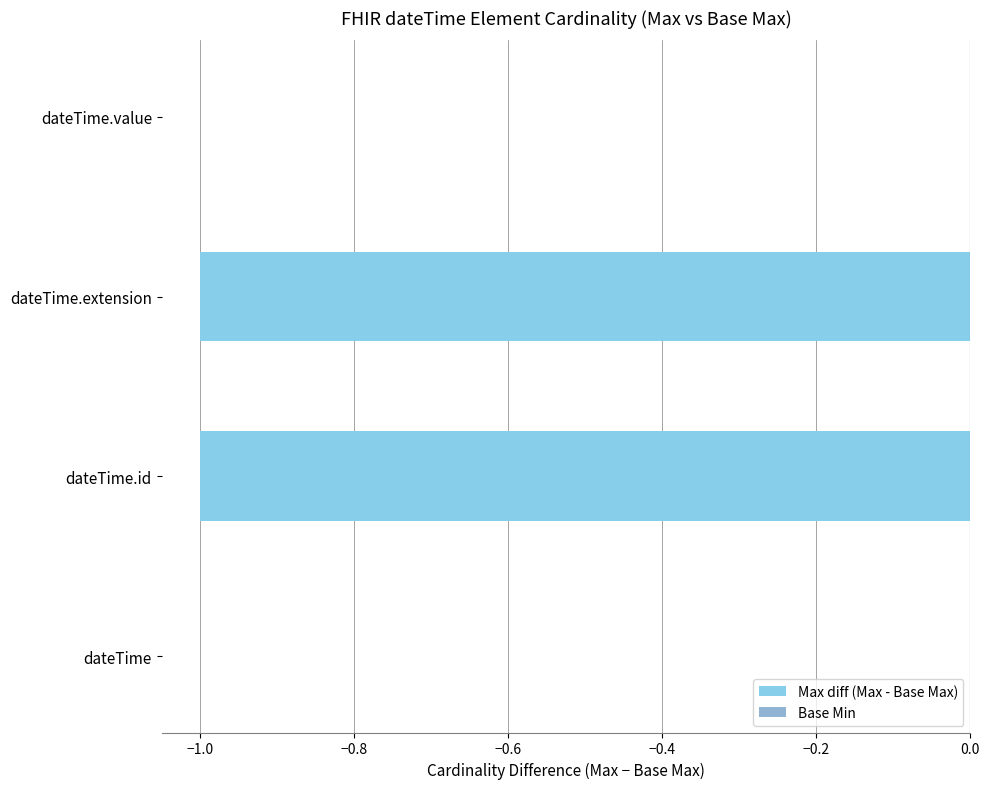

Which has a higher value, dateTime.id or dateTime.value?

dateTime.value